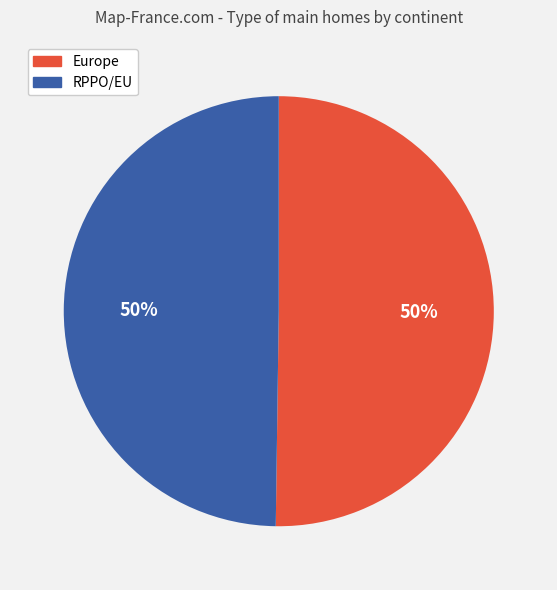

How many slices are in this pie chart?

2